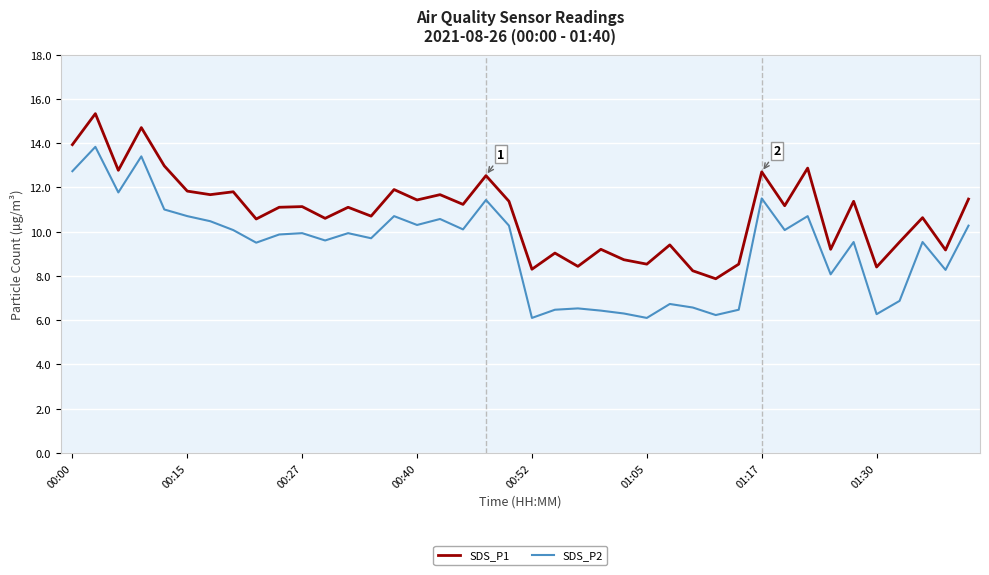

Which series has the largest range (max minus min)?

SDS_P2